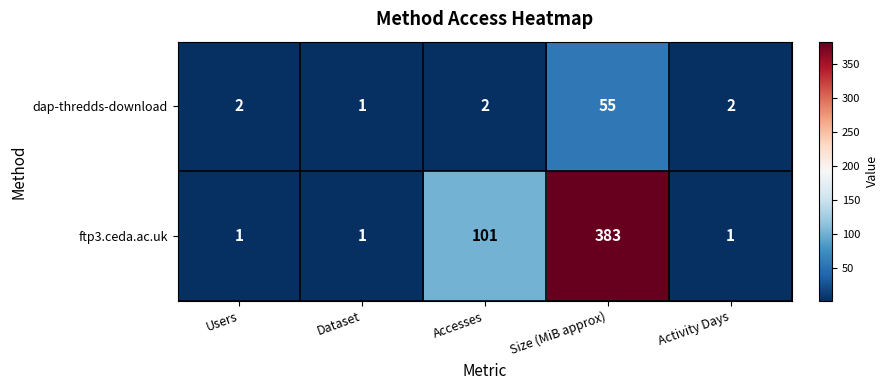

Reading right to left, transcribe all the data shown in this chart.

dap-thredds-download: Activity Days=2	Size (MiB approx)=55	Accesses=2	Dataset=1	Users=2
ftp3.ceda.ac.uk: Activity Days=1	Size (MiB approx)=383	Accesses=101	Dataset=1	Users=1